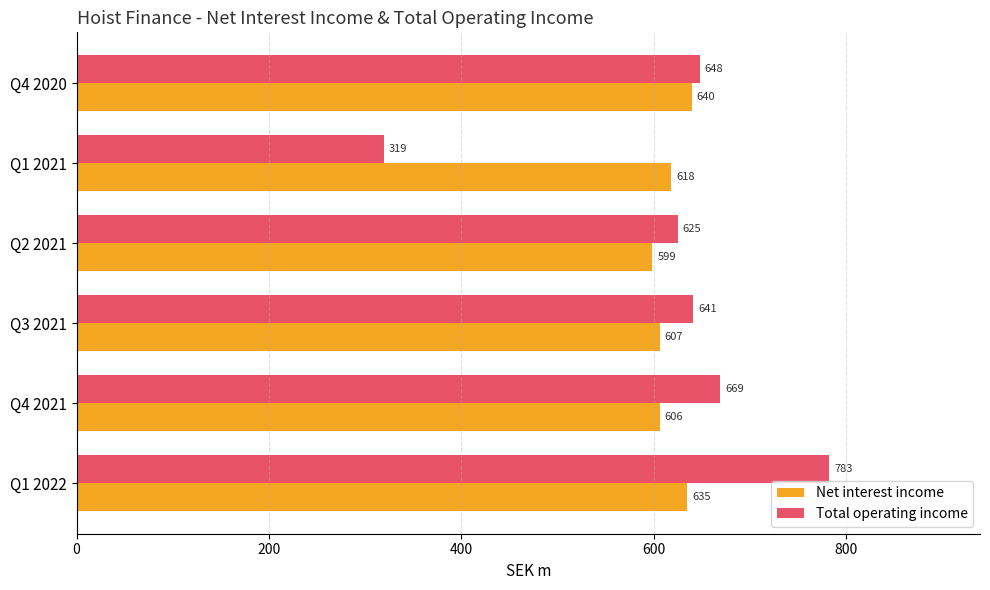

Count the number of data series in this chart.

2